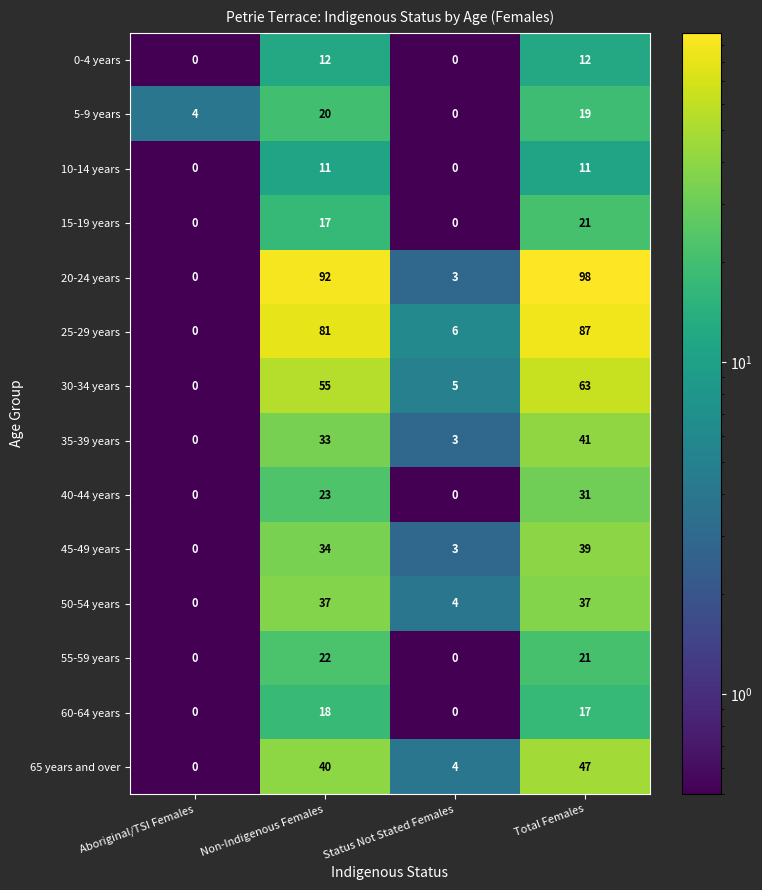

What is the maximum value for 35-39 years?

41